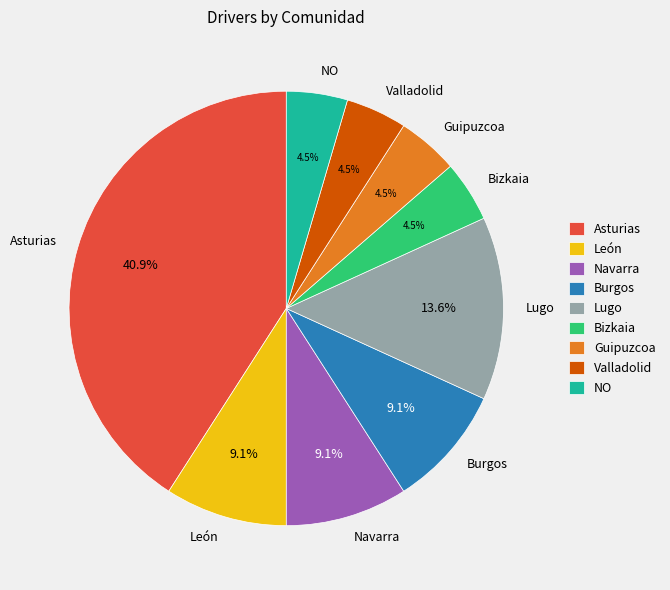

Does Navarra represent more than half of the total?

No